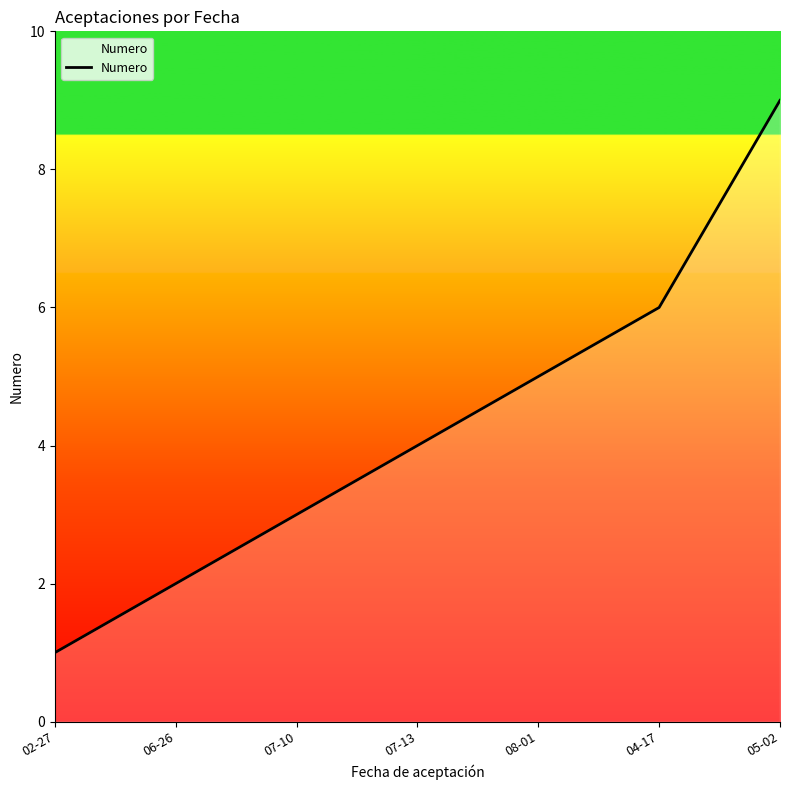

How many values are below 4?

3